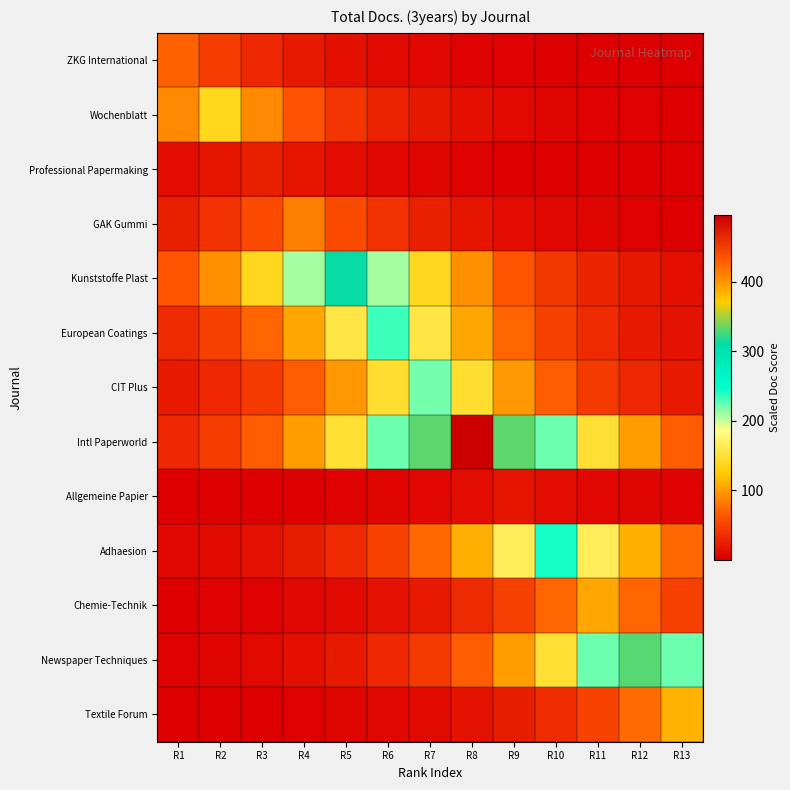

Between R12 and R13, which series saw the biggest shift?

Newspaper Techniques